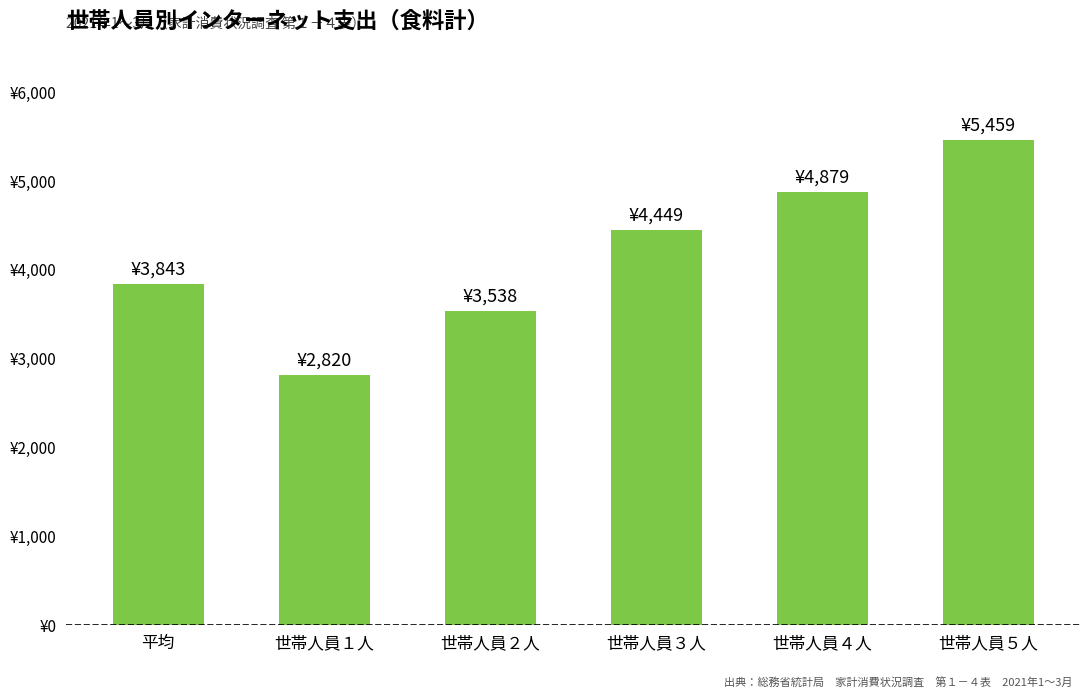

What is the ratio of the value at 世帯人員５人 to the value at 平均?

1.4